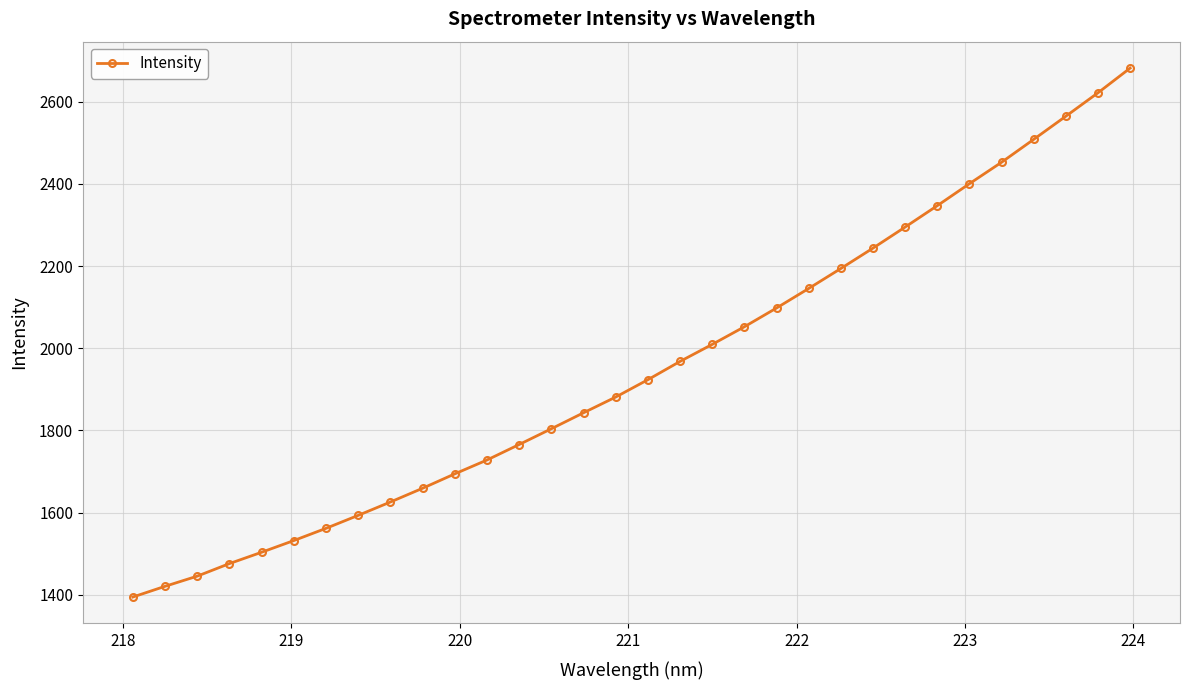

What is the minimum value shown in the chart?

1394.5